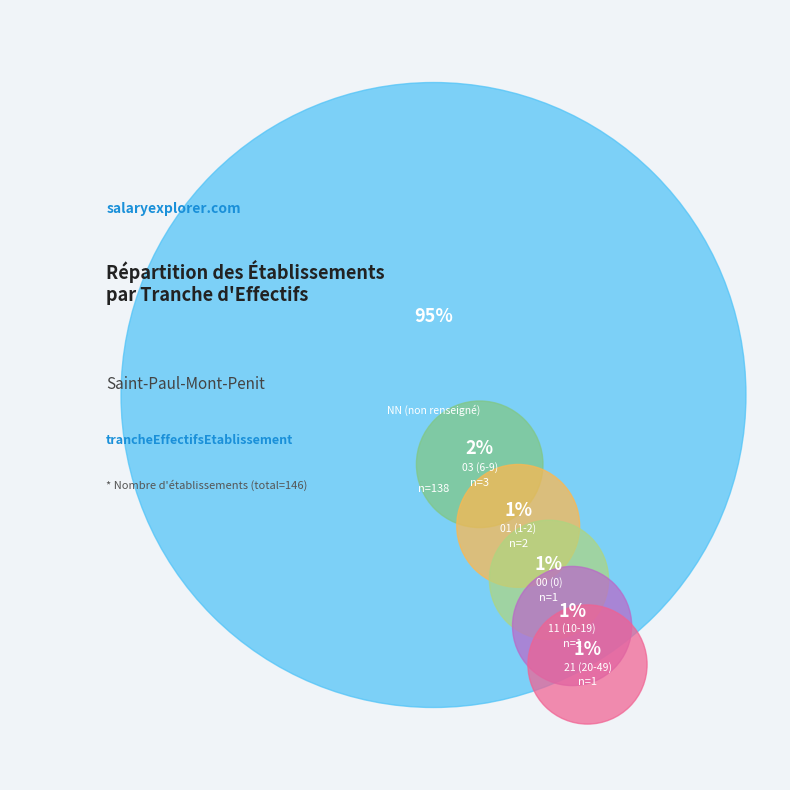

To the nearest percent, what is the average slice percentage?

17%